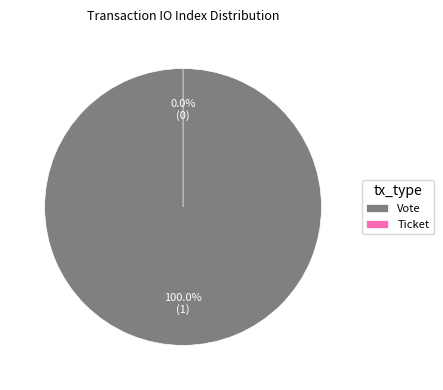

What is the change in value from Vote to Ticket?

-1